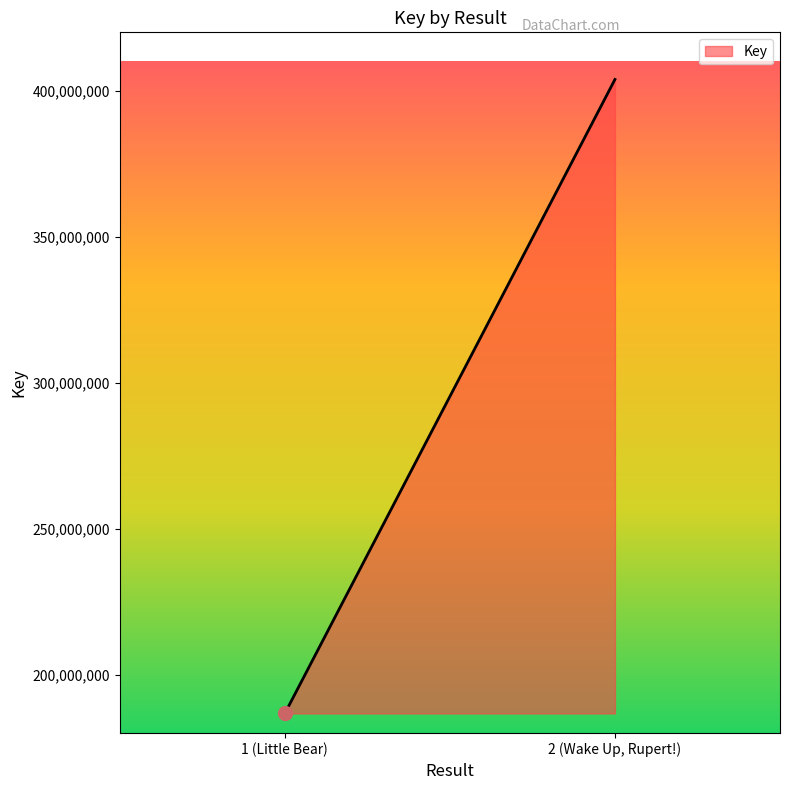

How many series are shown in this chart?

1